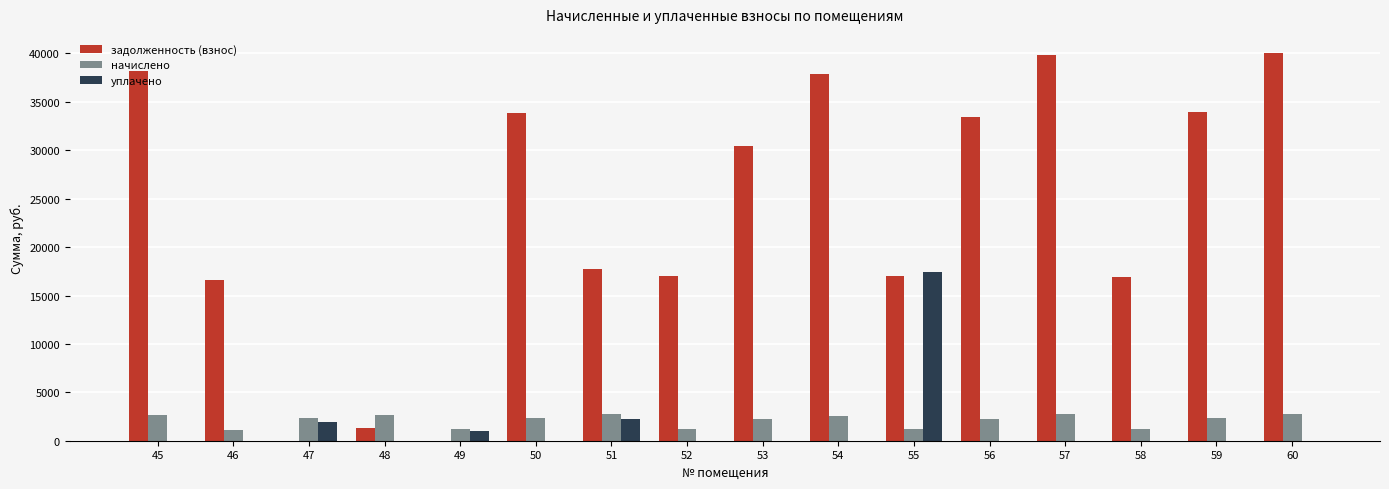

Is the value of начислено at 52 greater than the value of уплачено at 54?

Yes